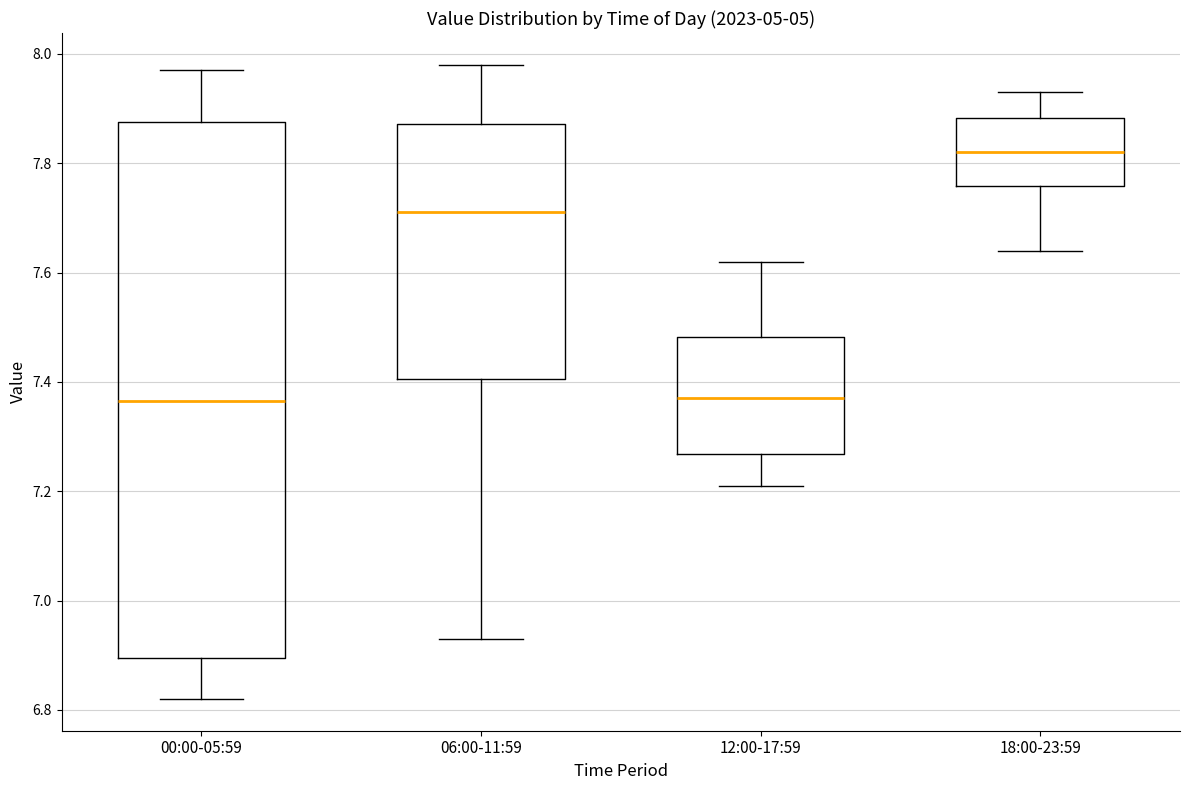

Reading left to right, read every box against the y-axis: the position of its median line, the range the box covers, and the ends of its whiskers. The values are not printed on the chart, so give them approximately, as read against the axis.

00:00-05:59: median 7.36, box 6.90 to 7.88, whiskers 6.82 to 7.98
06:00-11:59: median 7.72, box 7.40 to 7.88, whiskers 6.94 to 7.98
12:00-17:59: median 7.38, box 7.26 to 7.48, whiskers 7.22 to 7.62
18:00-23:59: median 7.82, box 7.76 to 7.88, whiskers 7.64 to 7.94